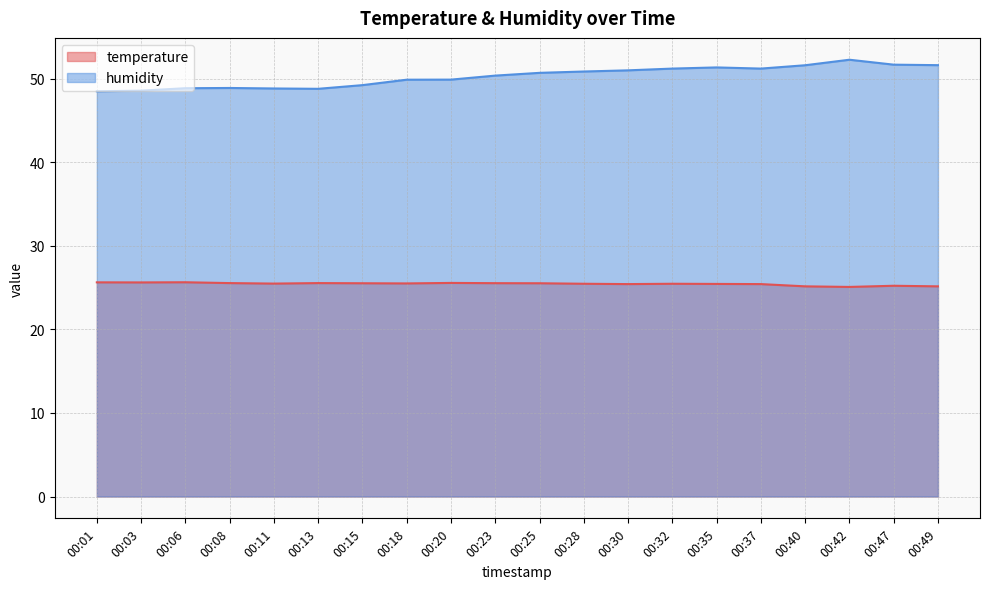

How many values in the humidity series exceed 50?

11